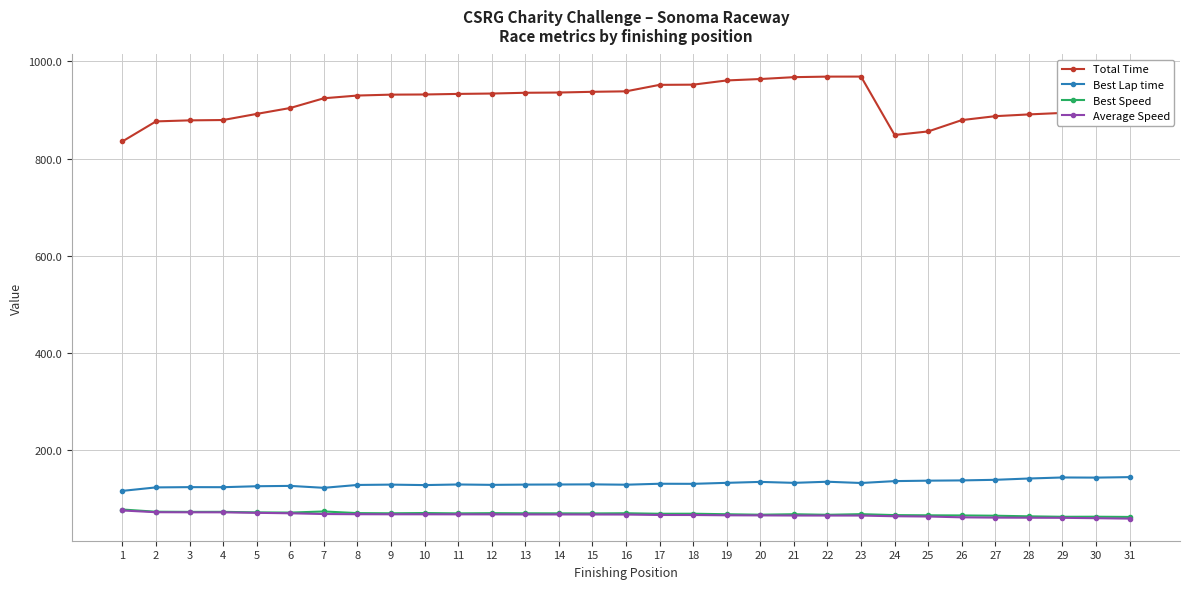

Where does the Total Time series first go above 929?

8